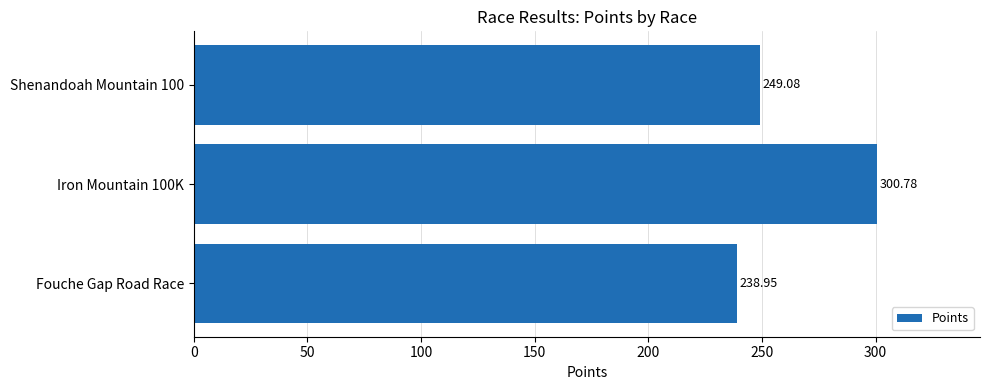

Rank the categories by value from highest to lowest.

Iron Mountain 100K, Shenandoah Mountain 100, Fouche Gap Road Race